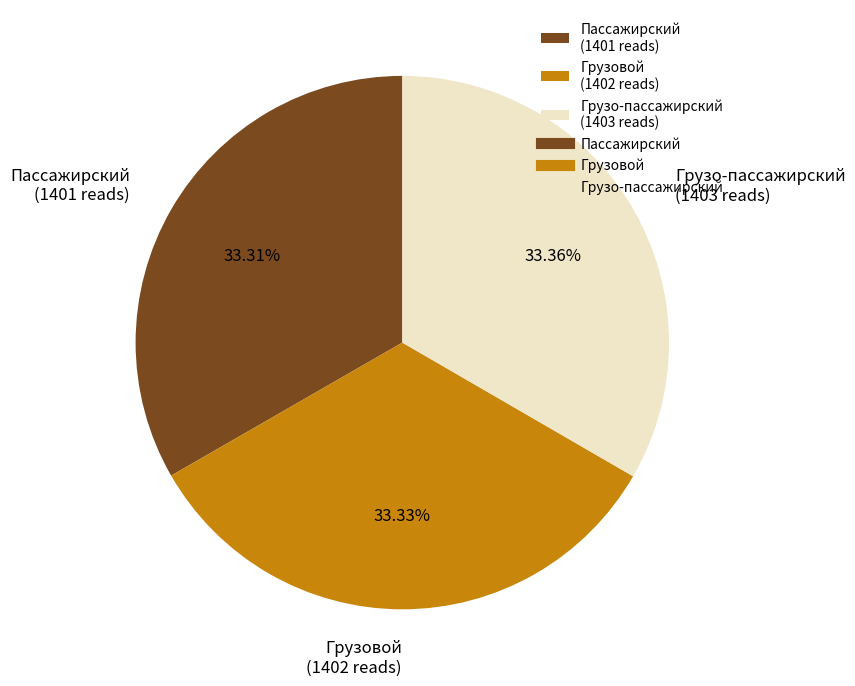

Approximately how many times larger is the value at Грузо-пассажирский compared to Грузовой?

1.0